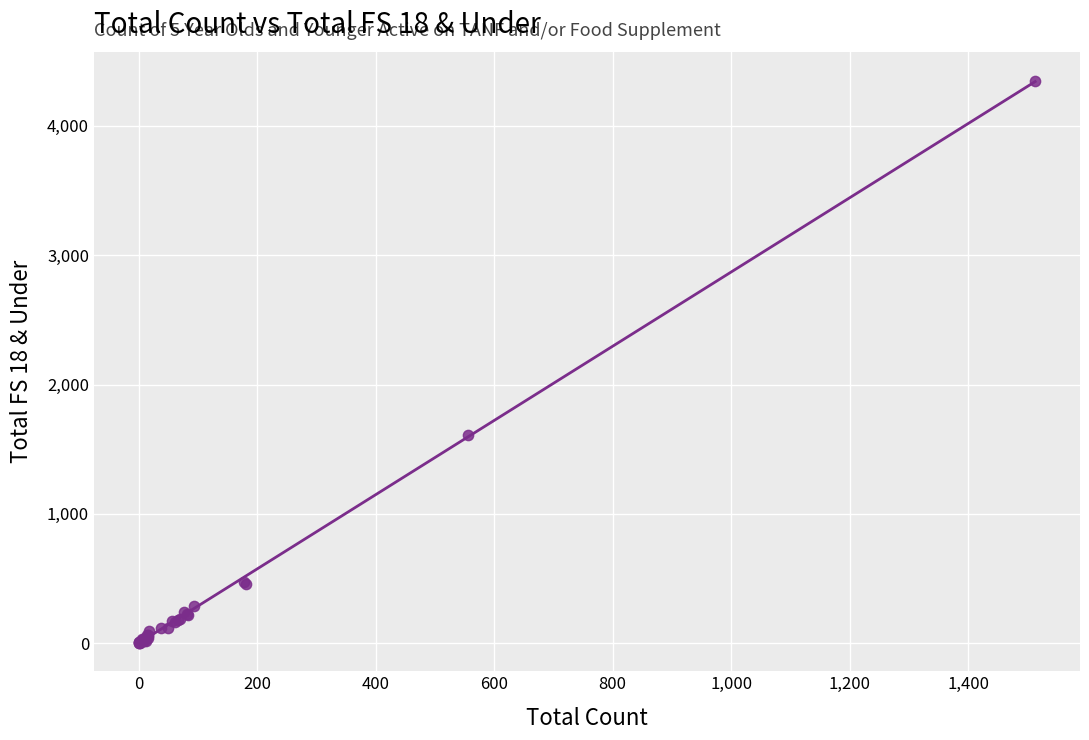

What Y value in the scatter plot is closest to 2176?

1607